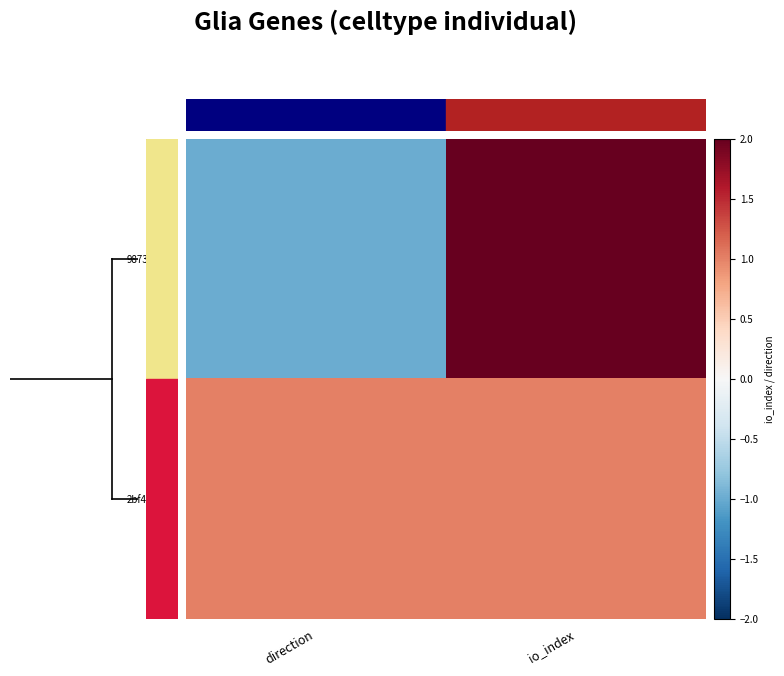

Rank the series by their average value, from highest to lowest.

2bf45c31..., 98735f8a...